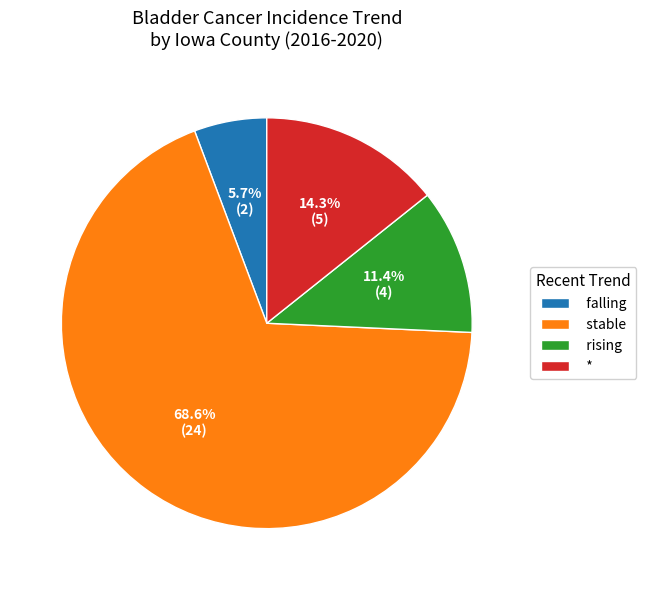

To the nearest percent, what is the difference between the rising and stable slice percentages?

57%